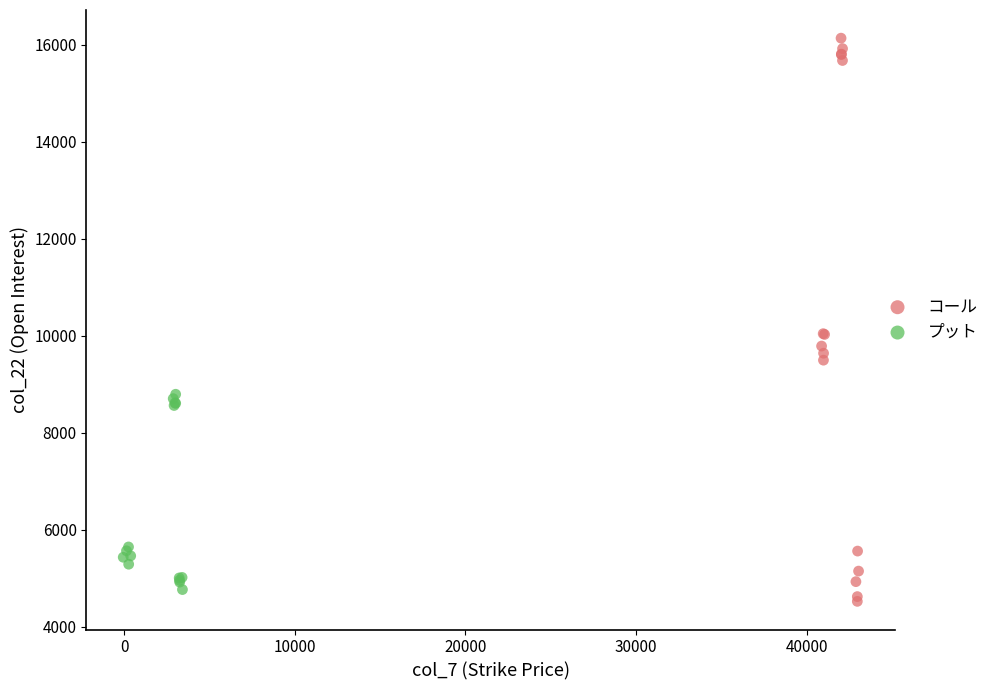

What are all the series names shown in the legend?

コール, プット